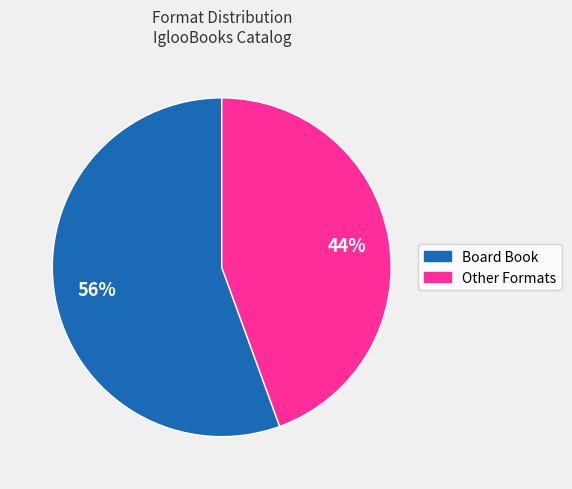

Is there a majority slice in this chart?

Yes